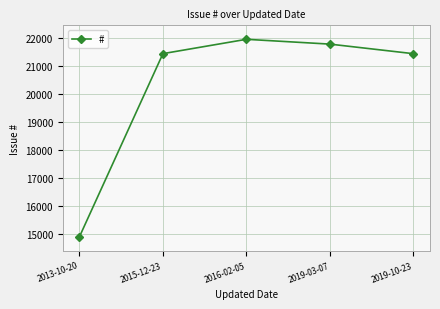

Is it true that the value at 2015-12-23 is 21444?

True